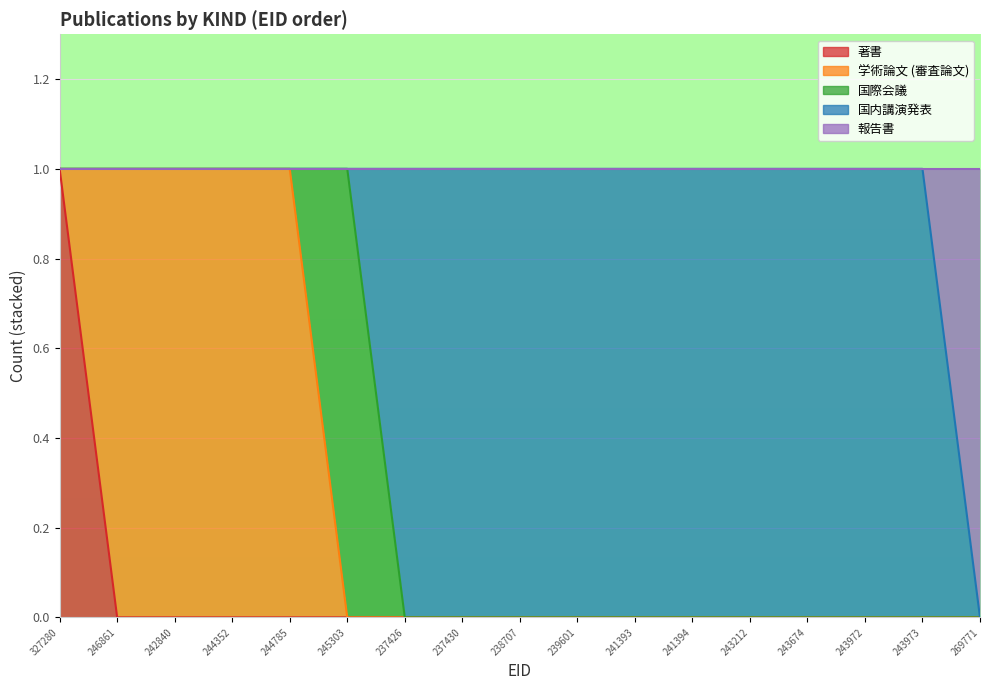

List the labels in order of 国内講演発表 value, smallest first.

327280, 246861, 242840, 244352, 244785, 245303, 269771, 237426, 237430, 238707, 239601, 241393, 241394, 243212, 243674, 243972, 243973